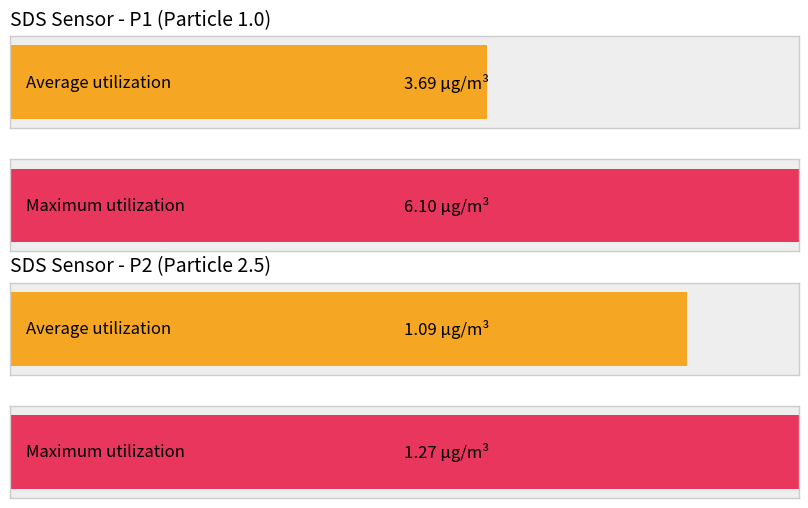

Does the chart contain any negative values?

No